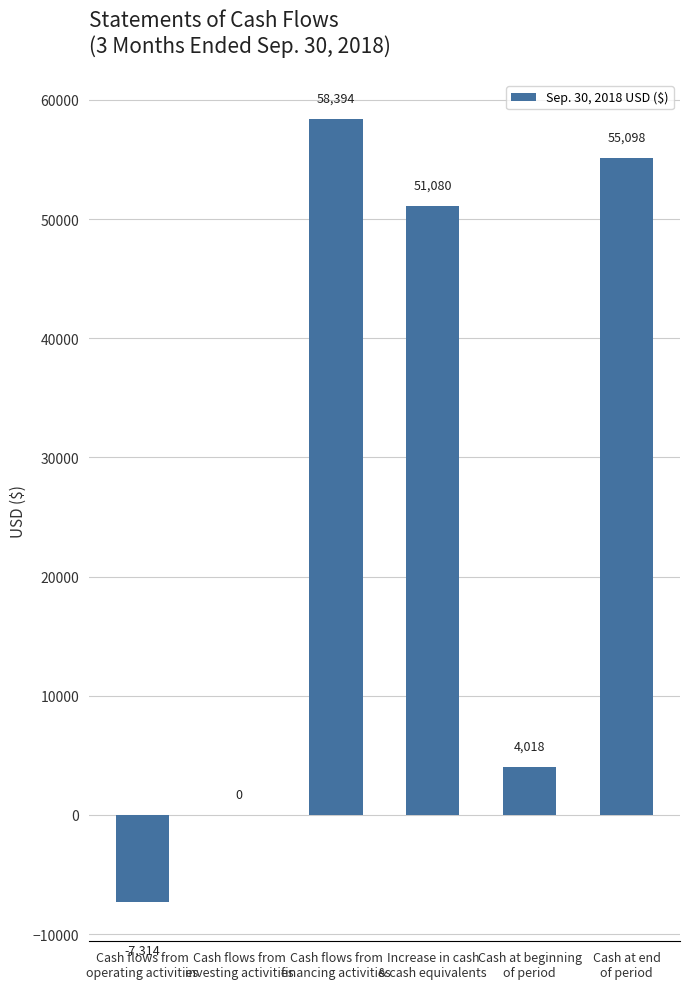

Approximately how many times larger is the value at Increase in cash
& cash equivalents compared to Cash flows from
financing activities?

0.9